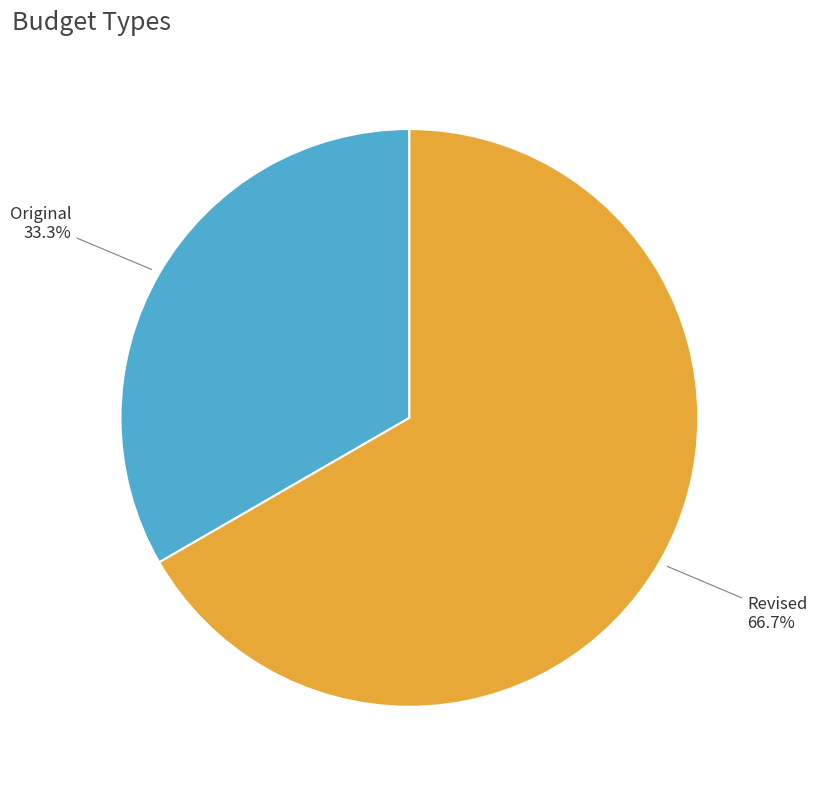

To the nearest percent, what portion does Revised represent?

67%